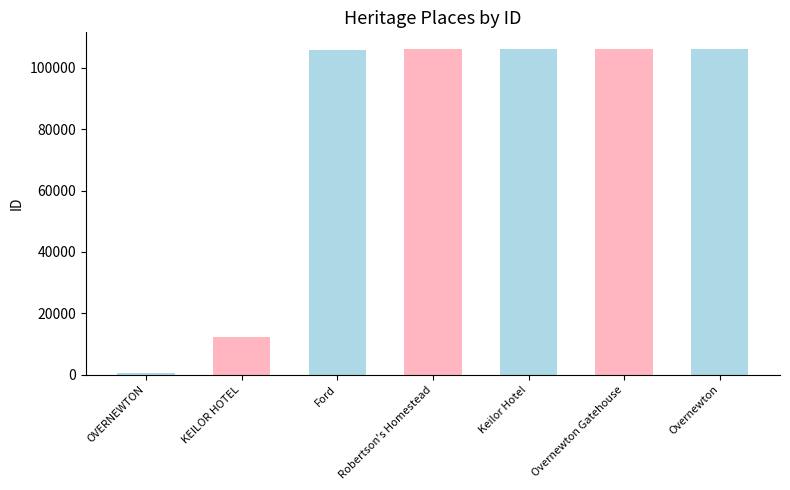

Between KEILOR HOTEL and Keilor Hotel, which is larger?

Keilor Hotel